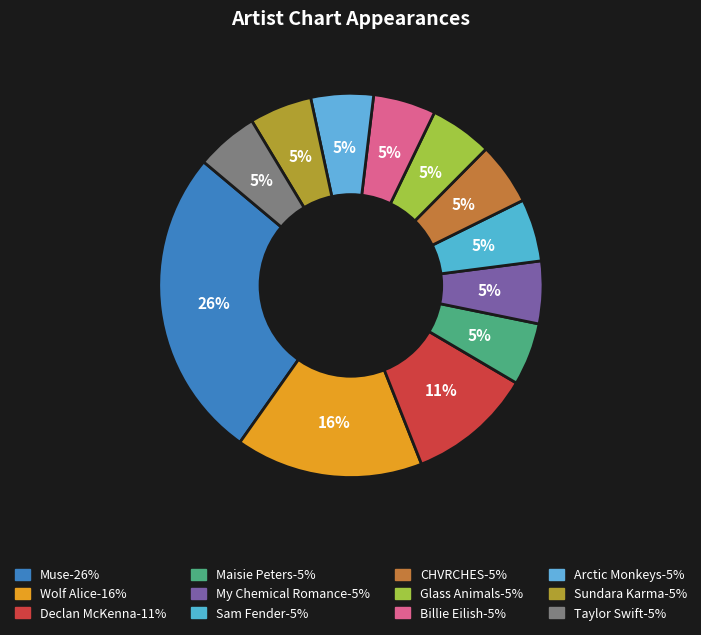

To the nearest percent, what is the combined percentage of Wolf Alice and Taylor Swift?

21%